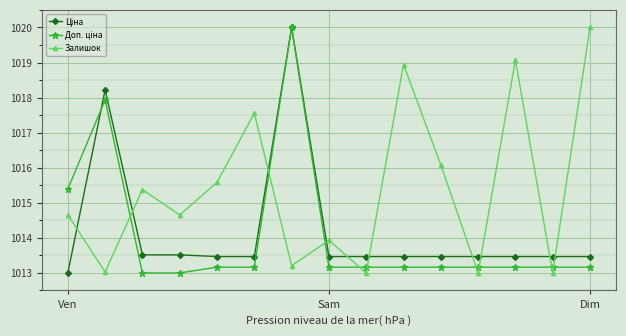

Which series has the largest total across all categories?

Залишок